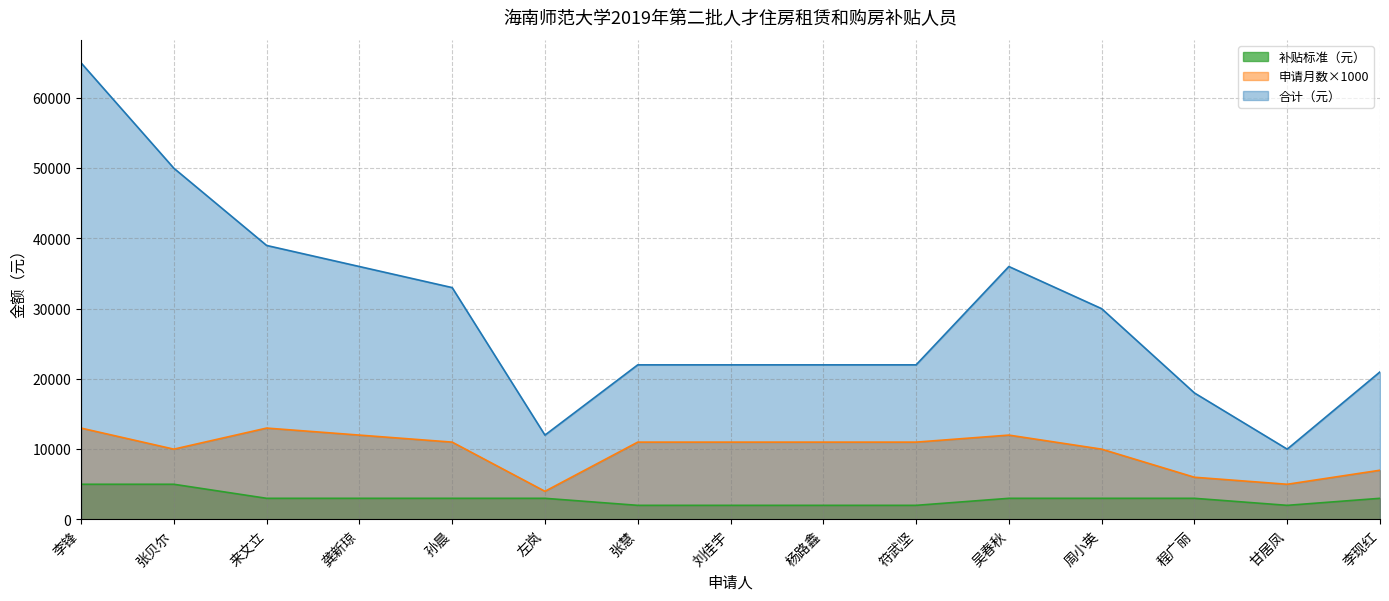

Does the chart display data point markers on the line(s)?

No